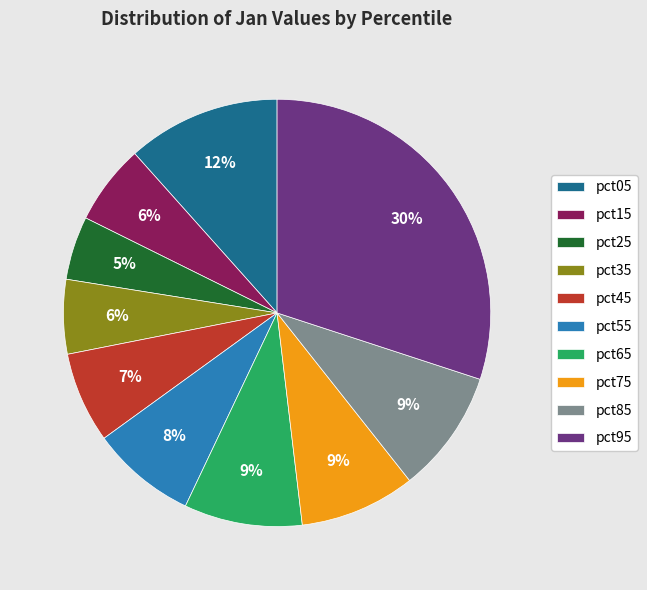

To the nearest percent, what percentage of the pie is pct55?

8%